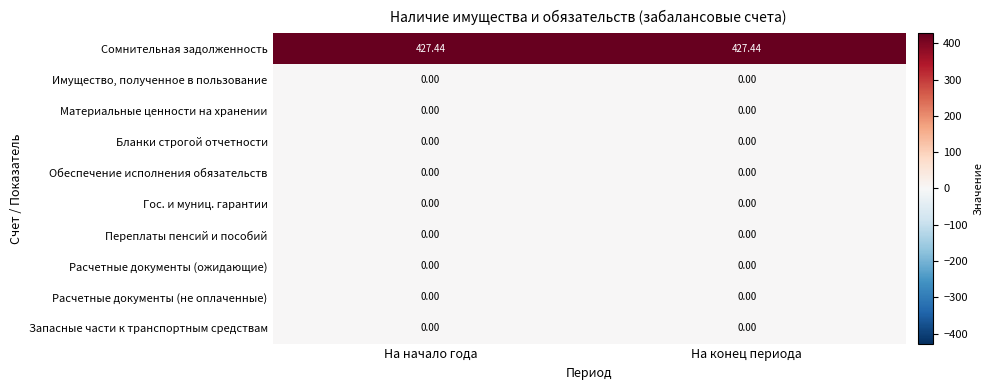

Which series has the largest total across all categories?

Сомнительная задолженность